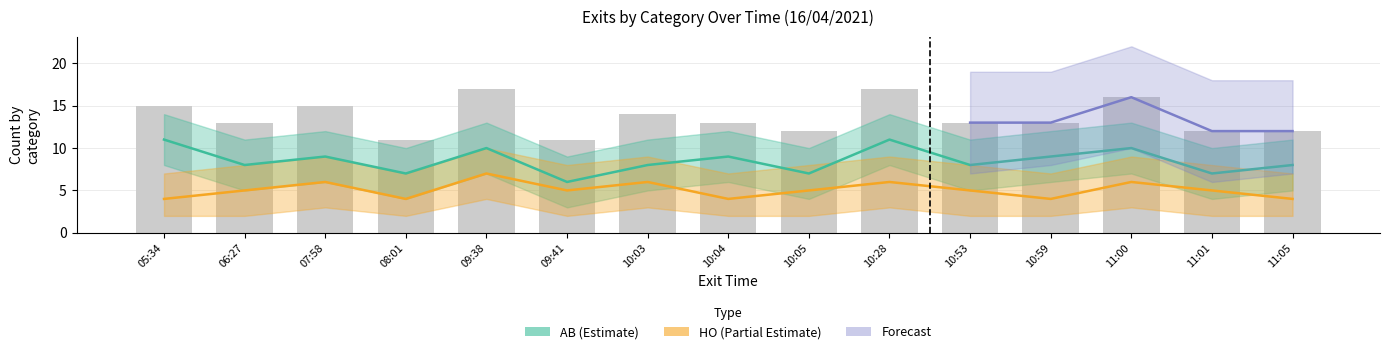

The value of HO at 05:34 is 7. True or false?

False